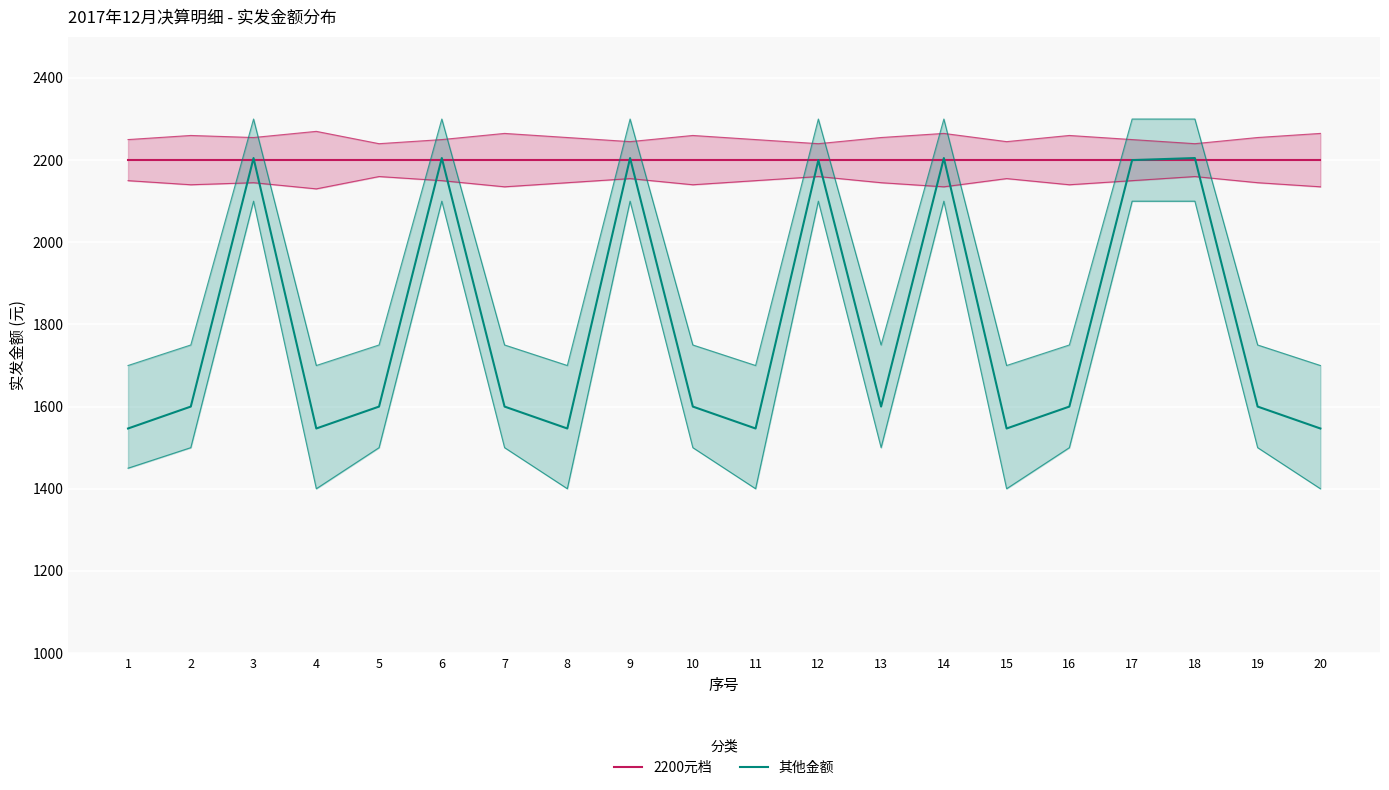

What are all the series names shown in the legend?

2200元档, 其他金额